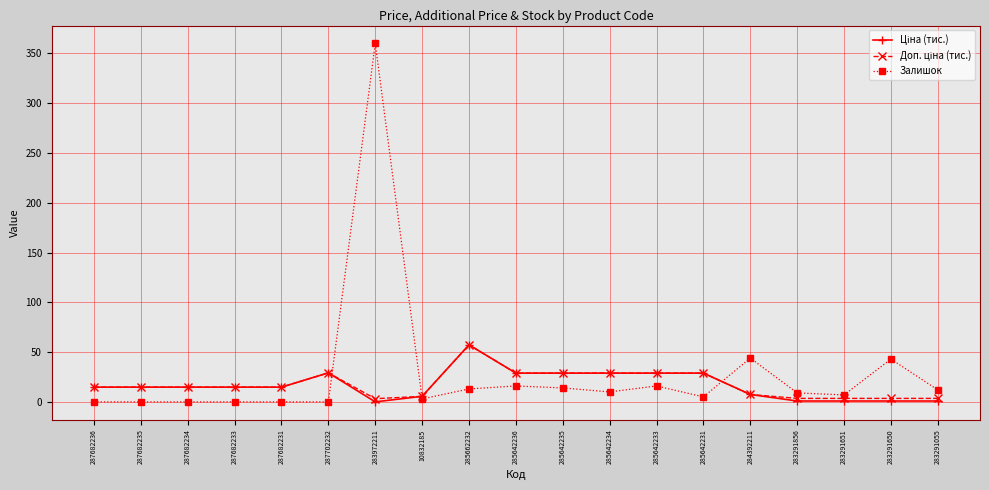

What is the label of the 19th point from the right?

287682236